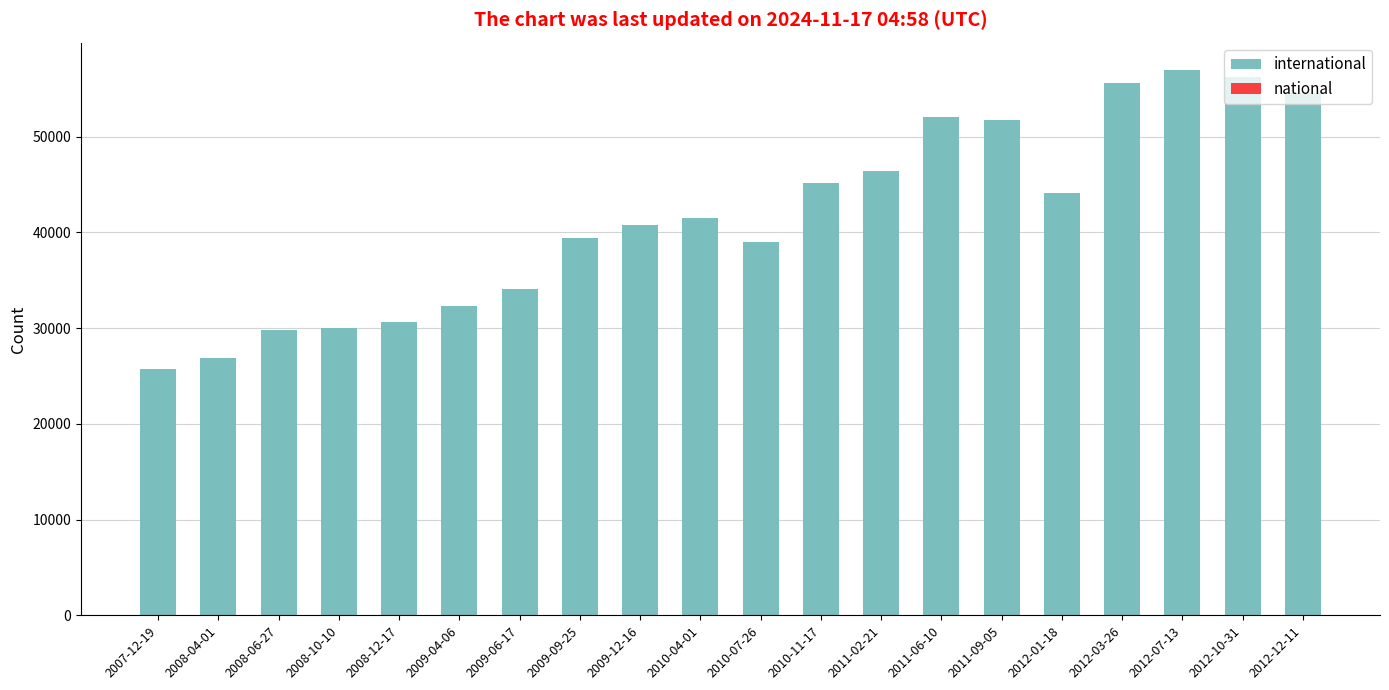

What is the difference between the maximum and minimum values?

31205